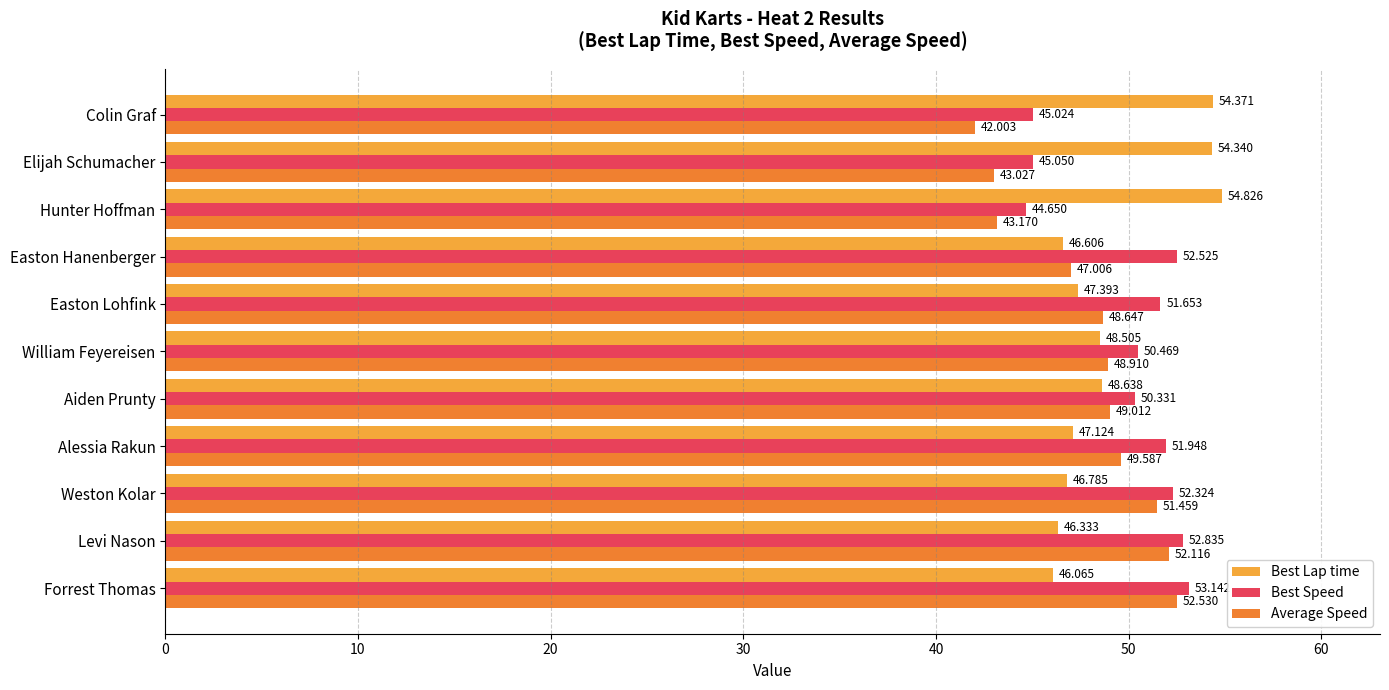

Where is Average Speed nearest to the value 47?

Easton Hanenberger